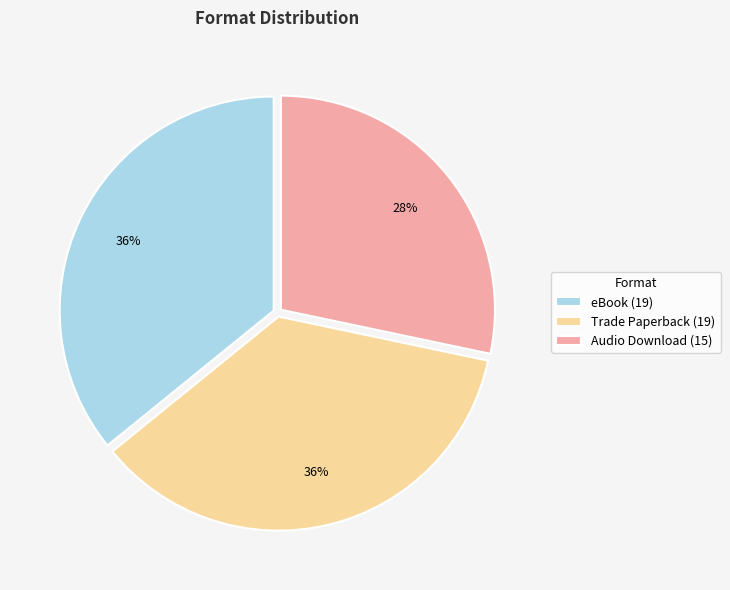

Do Audio Download and eBook together represent more than half of the pie?

Yes